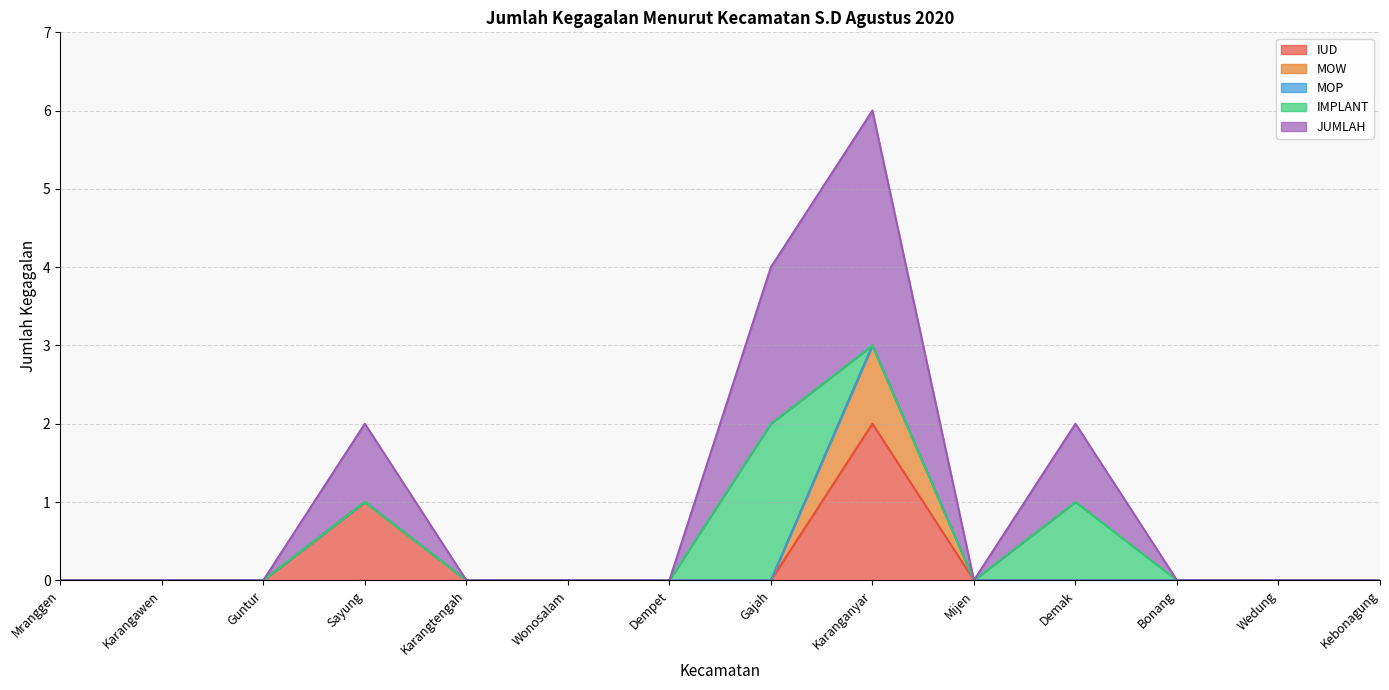

What is the difference between the second highest and second lowest values in the IMPLANT series?

1